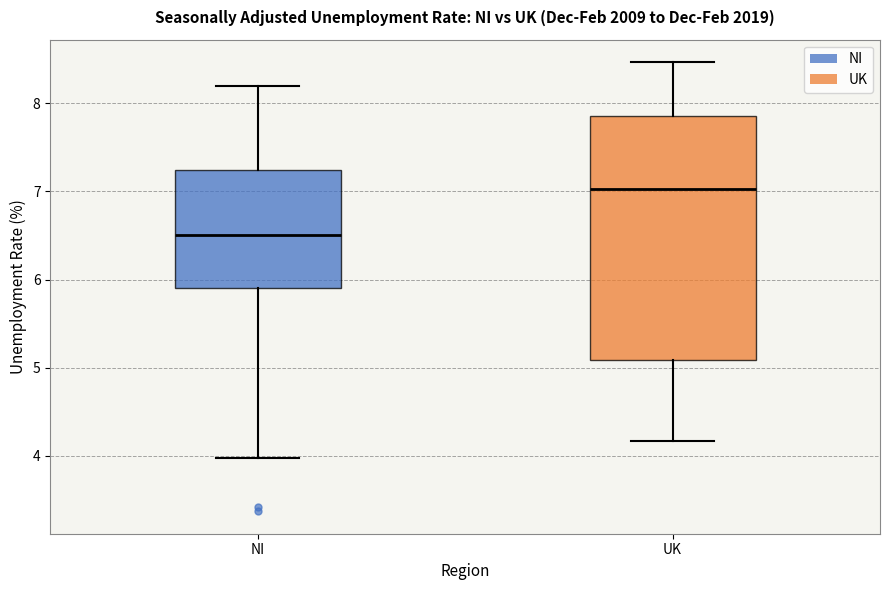

Reading left to right, transcribe this box plot: for each box, give where its median line is, the range the box spans, and where its two whiskers end, as read against the y-axis. The values are not printed on the chart, so give them approximately, as read against the axis.

NI: median 6.5, box 5.9 to 7.2, whiskers 4.0 to 8.2
UK: median 7.0, box 5.1 to 7.9, whiskers 4.2 to 8.5